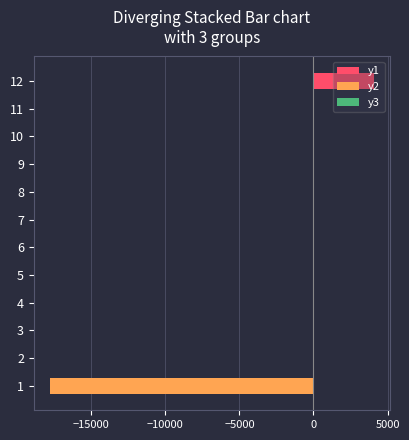

Reading left to right, list all the values displayed in this chart.

y1: 0.0	0.0	0.0	0.0	0.0	0.0	0.0	0.0	0.0	0.0	0.0	4090.0
y2: -17800.0	0.0	0.0	0.0	0.0	0.0	0.0	0.0	0.0	0.0	0.0	0.0
y3: 0.6	0.6	0.6	0.6	0.6	0.6	0.6	0.6	0.6	0.6	0.6	0.6